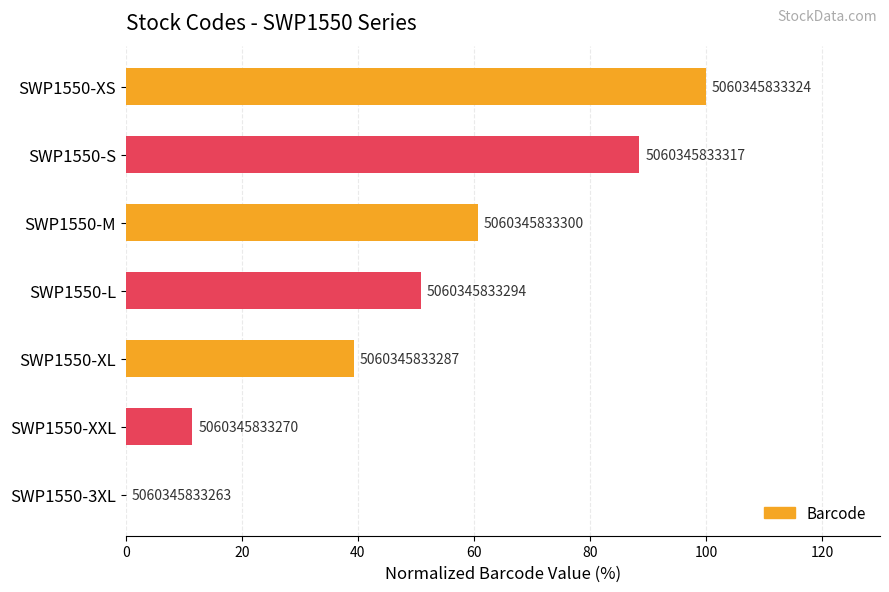

Are the bars horizontal?

Yes